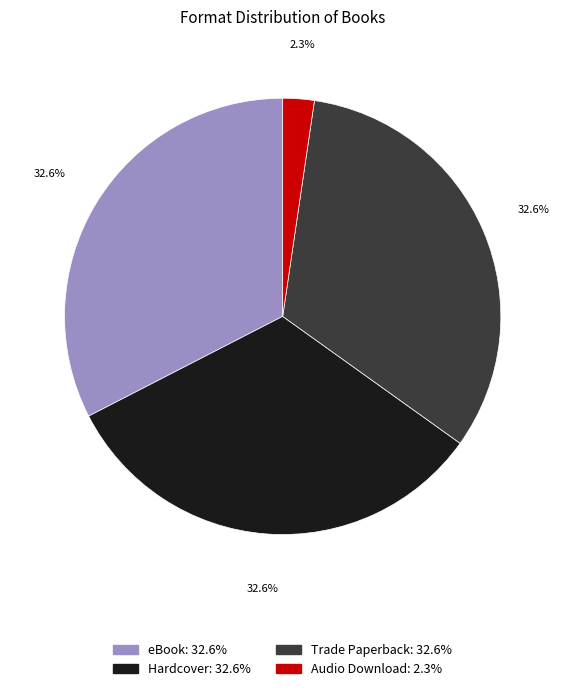

How many slices are in this pie chart?

4